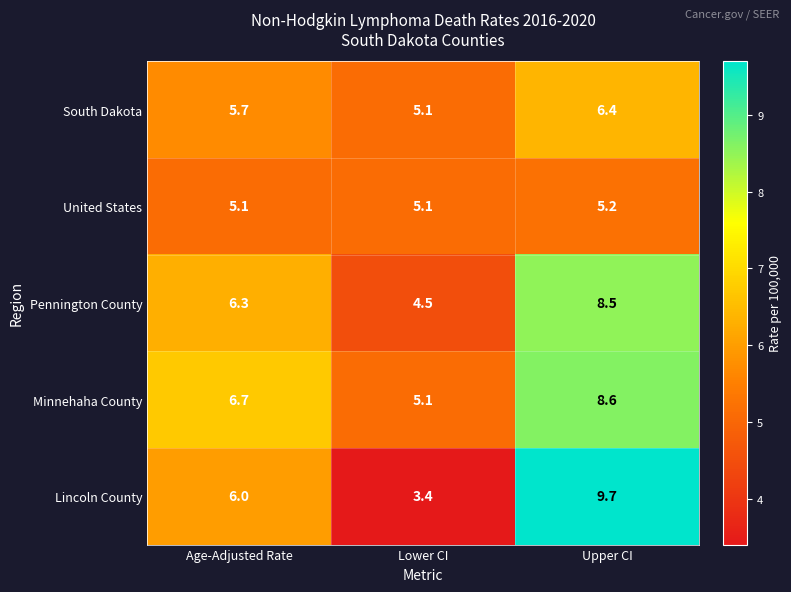

What is the sum of all Pennington County values?

19.3